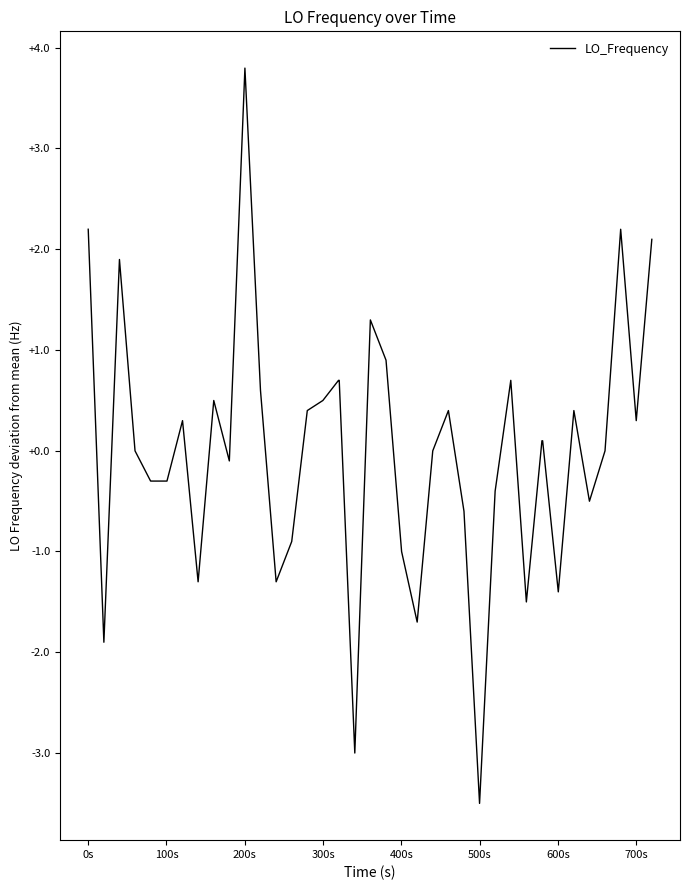

What is the minimum value shown in the chart?

-3.5